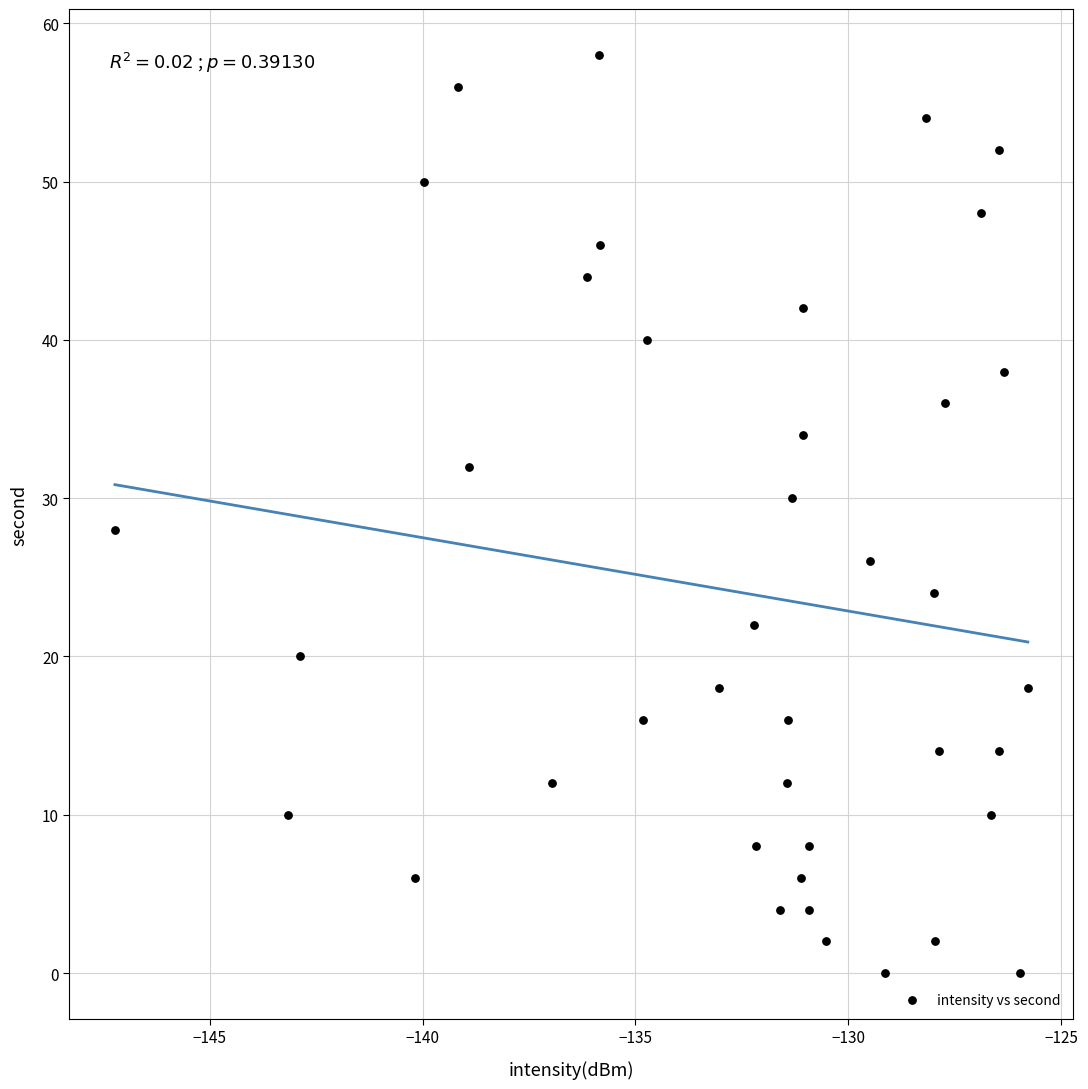

What is the range of Y values (max minus min)?

58